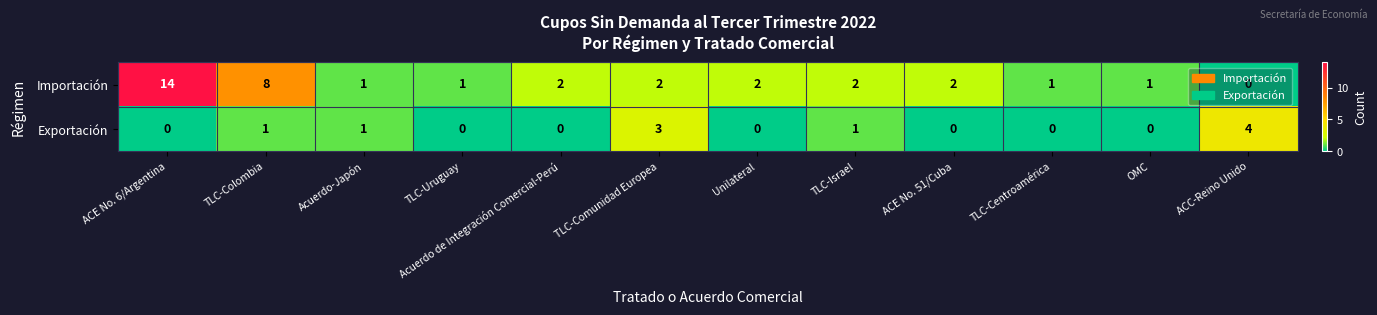

What is the total value across all series at TLC-Centroamérica?

1